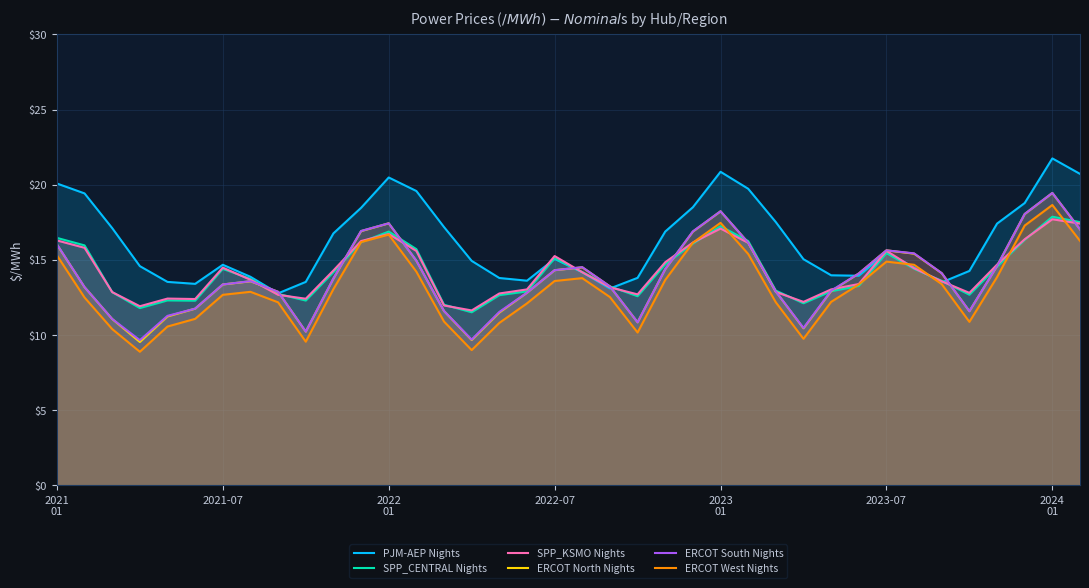

What is the smallest value displayed?

8.9